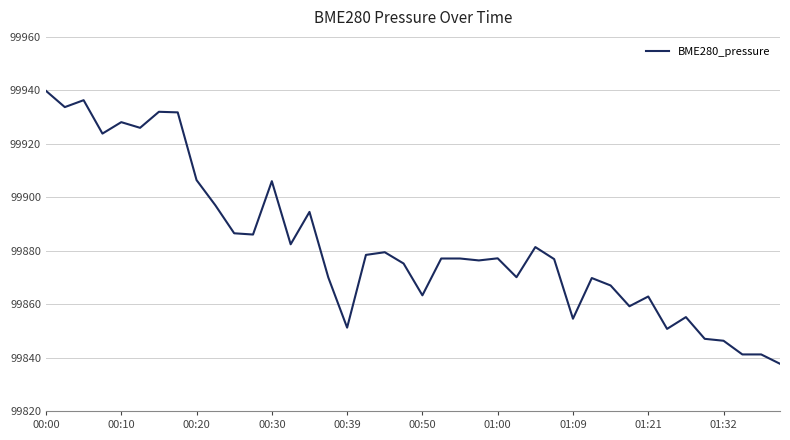

What is the minimum value shown in the chart?

99837.7